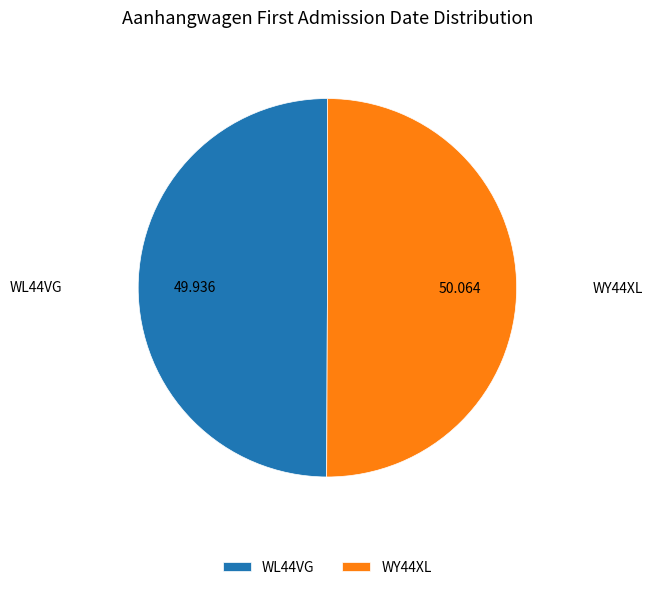

How many segments does this pie chart have?

2